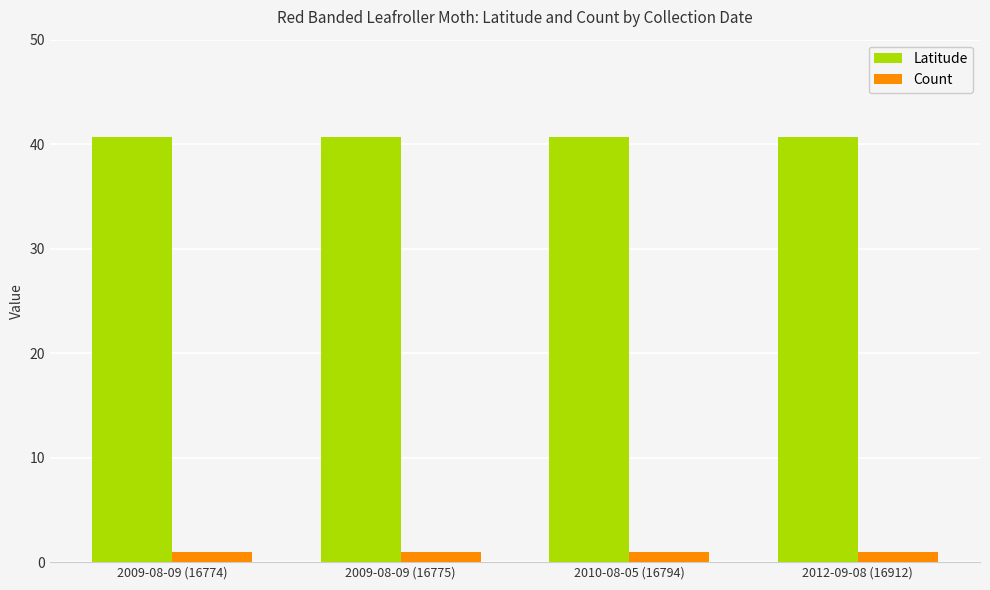

What is the average value of the Latitude series?

40.7